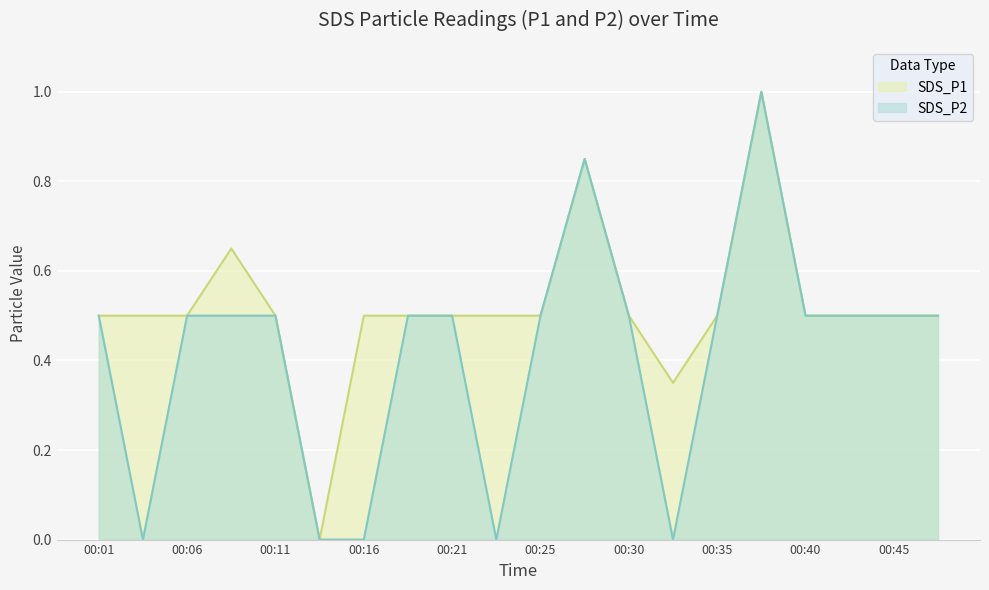

Is the value of SDS_P1 at 00:38 greater than the value of SDS_P2 at 00:38?

No